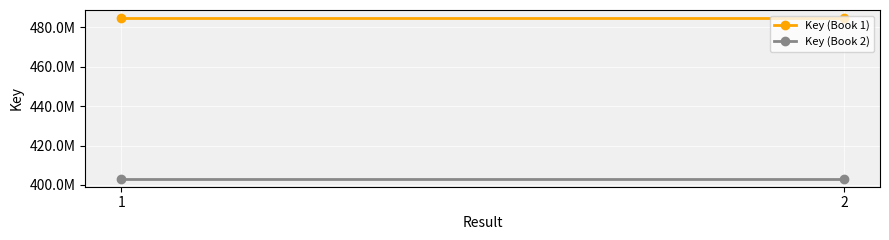

What are all the series names shown in the legend?

Key (Book 1), Key (Book 2)